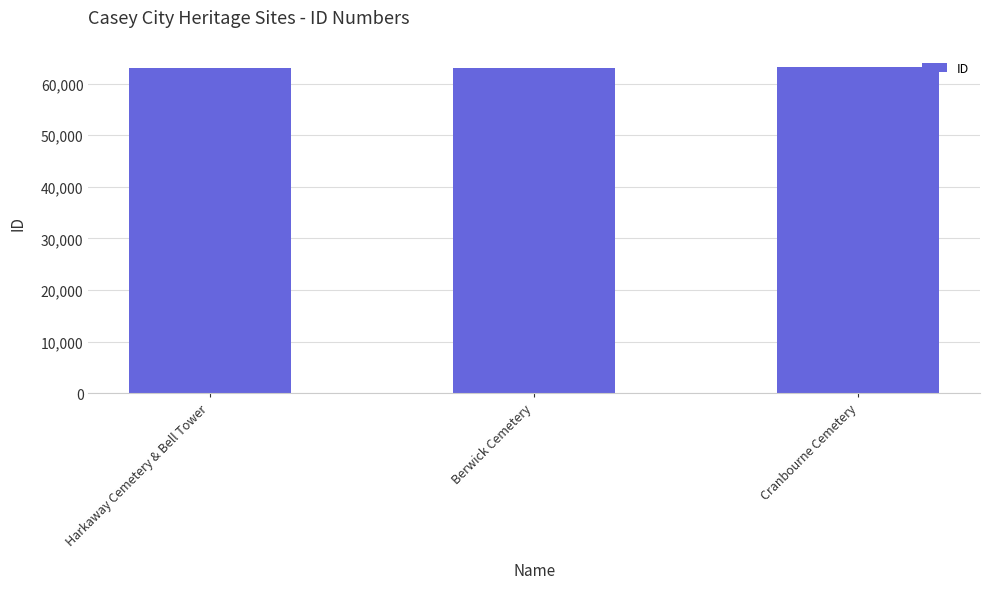

What is the value of the 2nd bar from the left?

63102